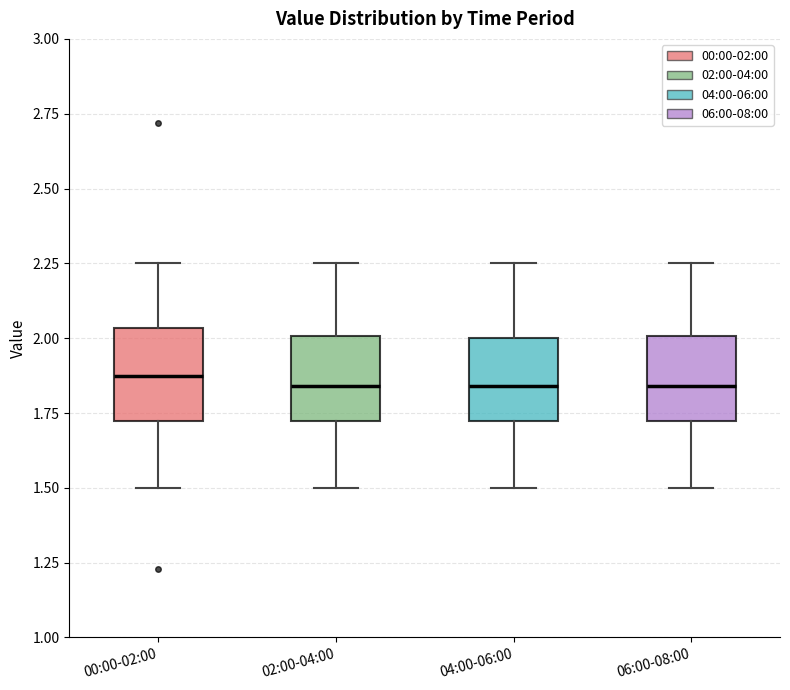

Reading left to right, read every box against the y-axis: the position of its median line, the range the box covers, and the ends of its whiskers. The values are not printed on the chart, so give them approximately, as read against the axis.

00:00-02:00: median 1.90, box 1.70 to 2.05, whiskers 1.50 to 2.25
02:00-04:00: median 1.85, box 1.70 to 2.00, whiskers 1.50 to 2.25
04:00-06:00: median 1.85, box 1.70 to 2.00, whiskers 1.50 to 2.25
06:00-08:00: median 1.85, box 1.70 to 2.00, whiskers 1.50 to 2.25